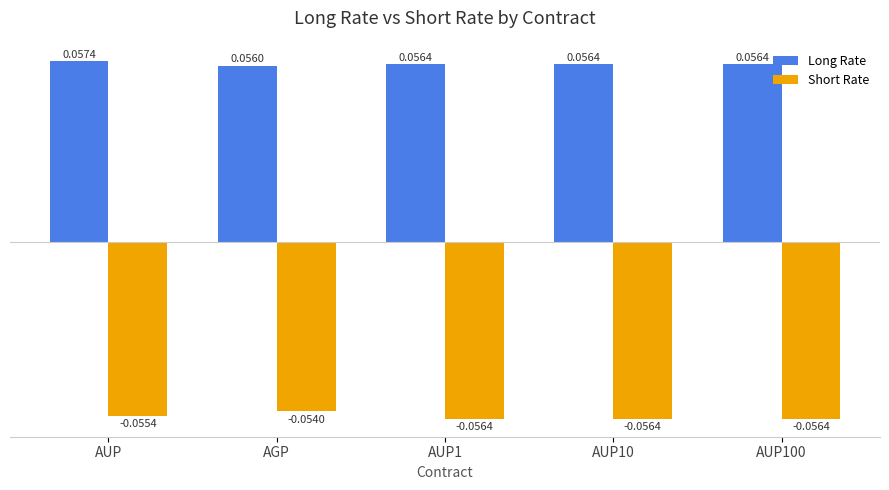

What is the label of the 3rd bar from the left?

AUP1